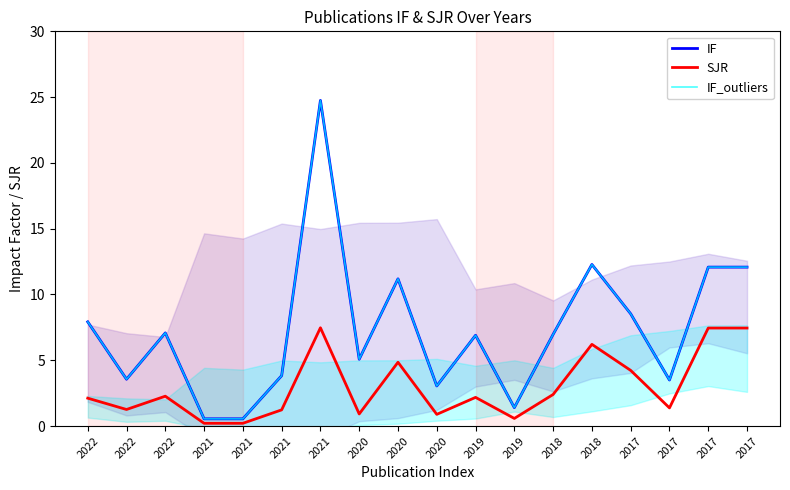

At 2022, list the series in order from smallest to largest.

SJR, IF, IF_outliers